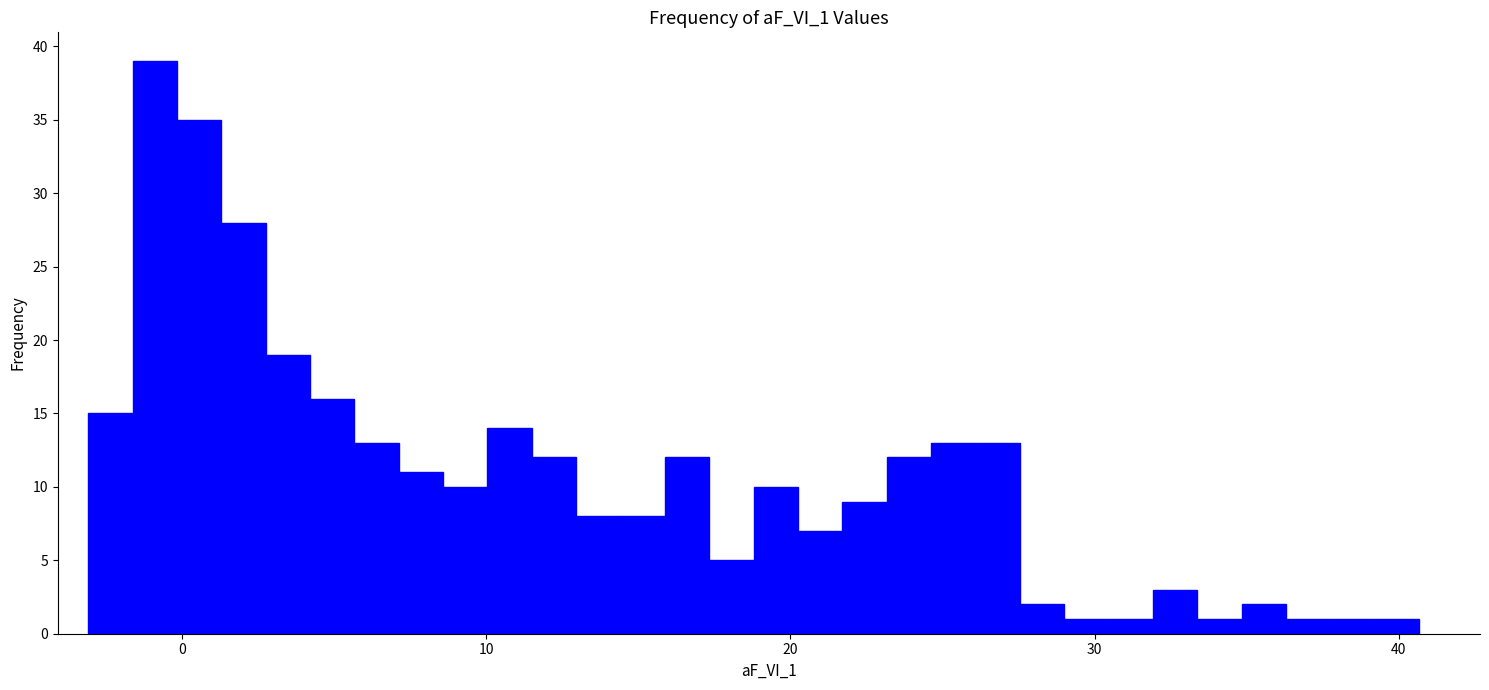

Read against the x-axis, roughly where is the centre of the tallest bar?

-1